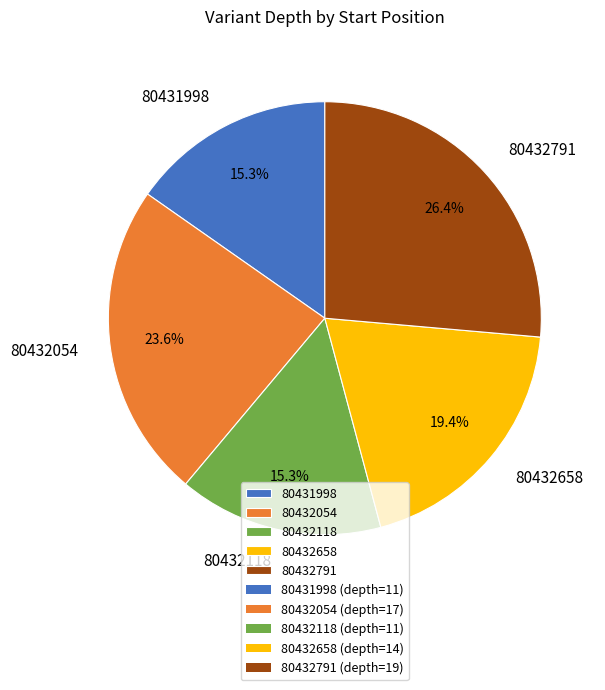

Is it true that 80432658 is 31% of the pie?

False